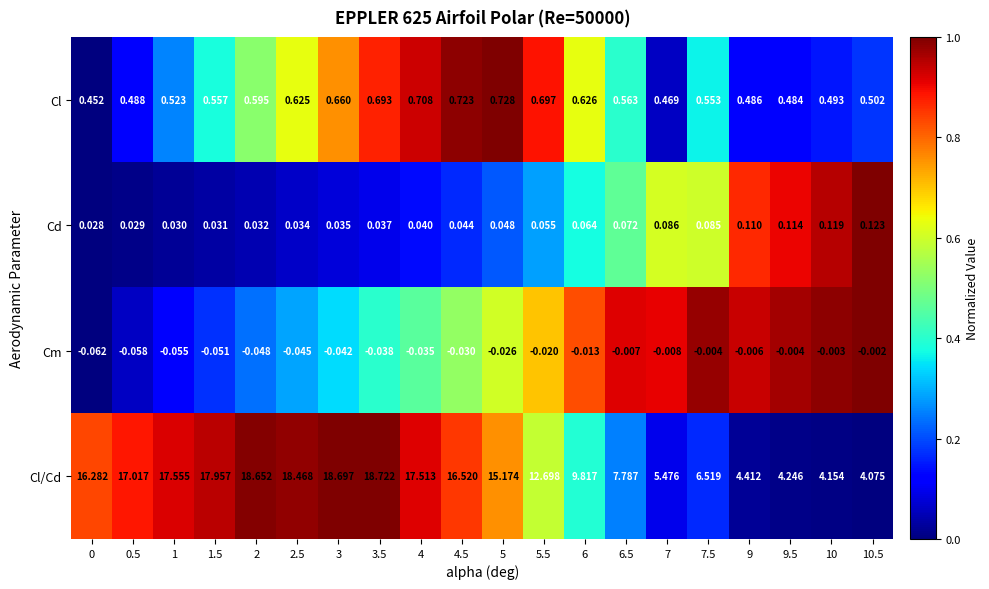

How many values in the Cl/Cd series exceed 16?

10